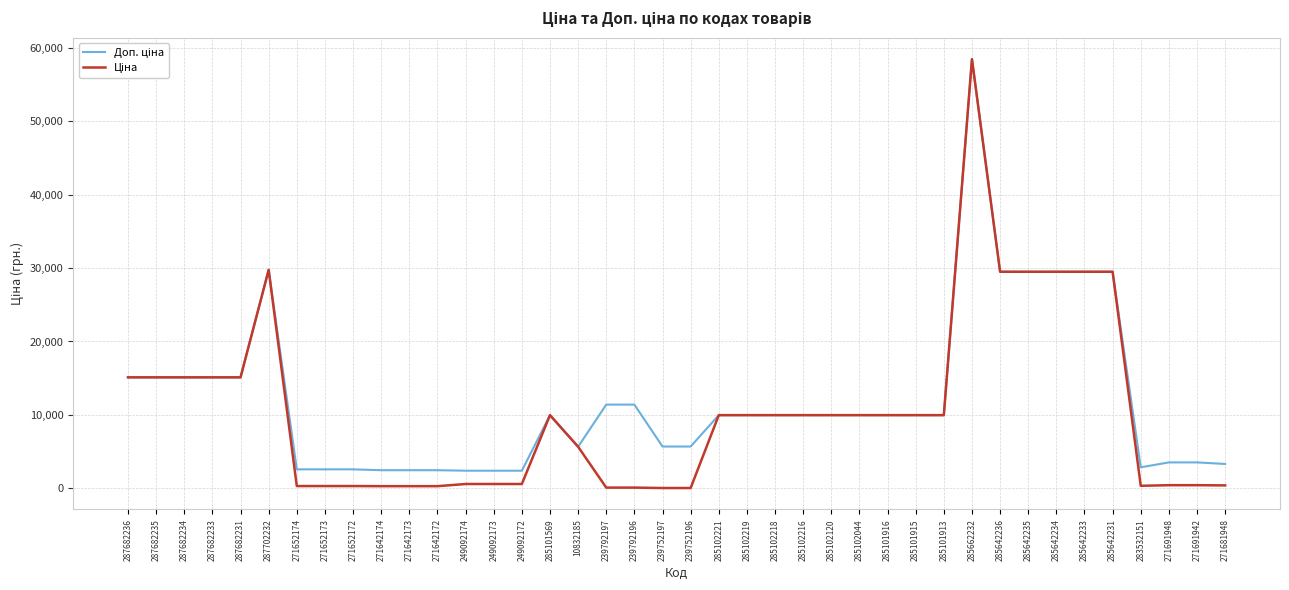

What is the total value across all series at 285642231?

58983.0